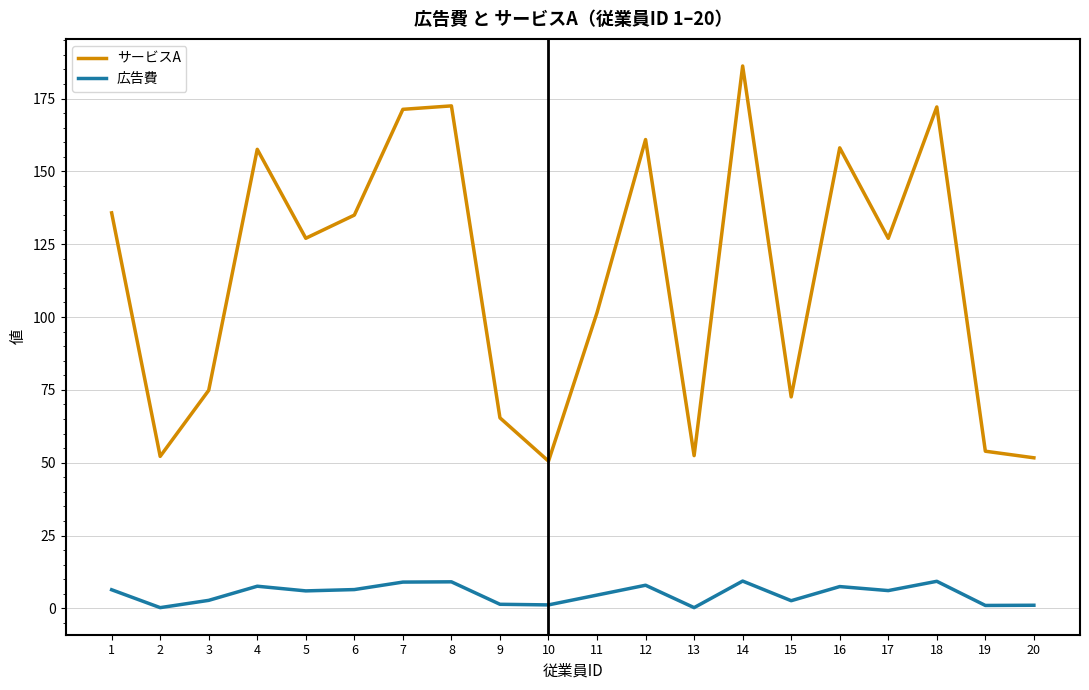

Is the value of 広告費 at 12 greater than the value of サービスA at 12?

No